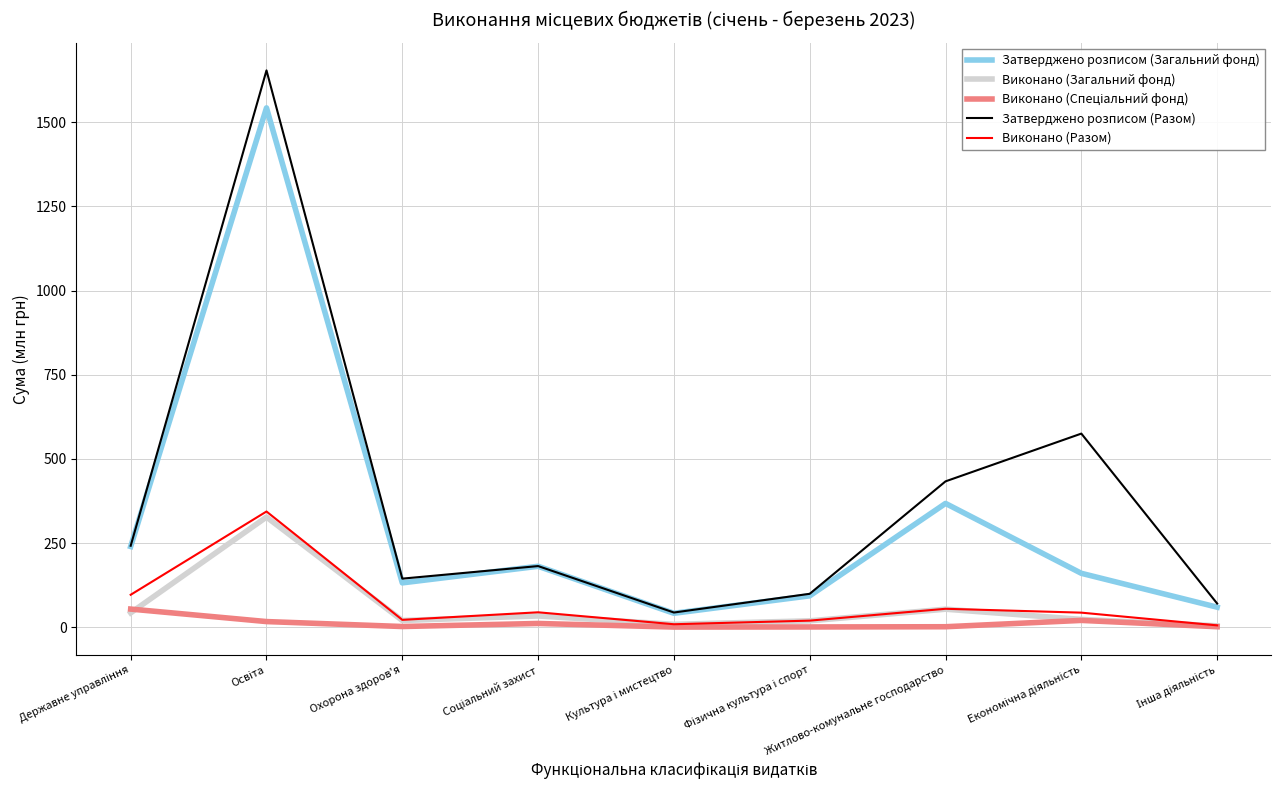

What is the lowest value of the Затверджено розписом (Разом) series?

43.5